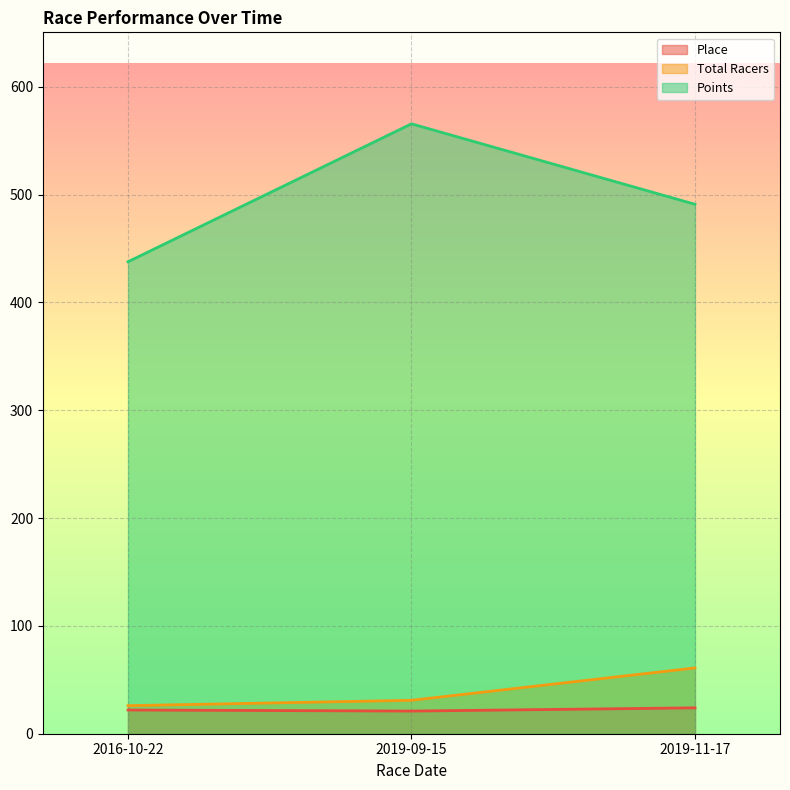

What position from the left is 2016-10-22?

1